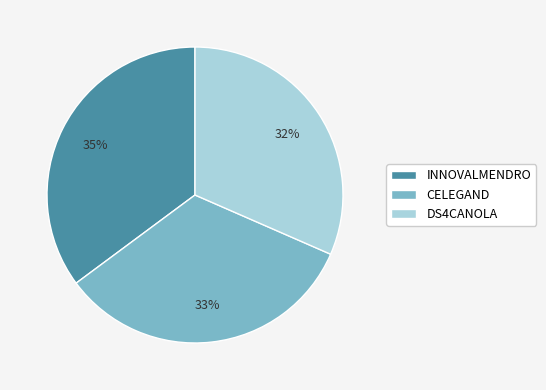

Which category has the smallest portion of the pie?

DS4CANOLA